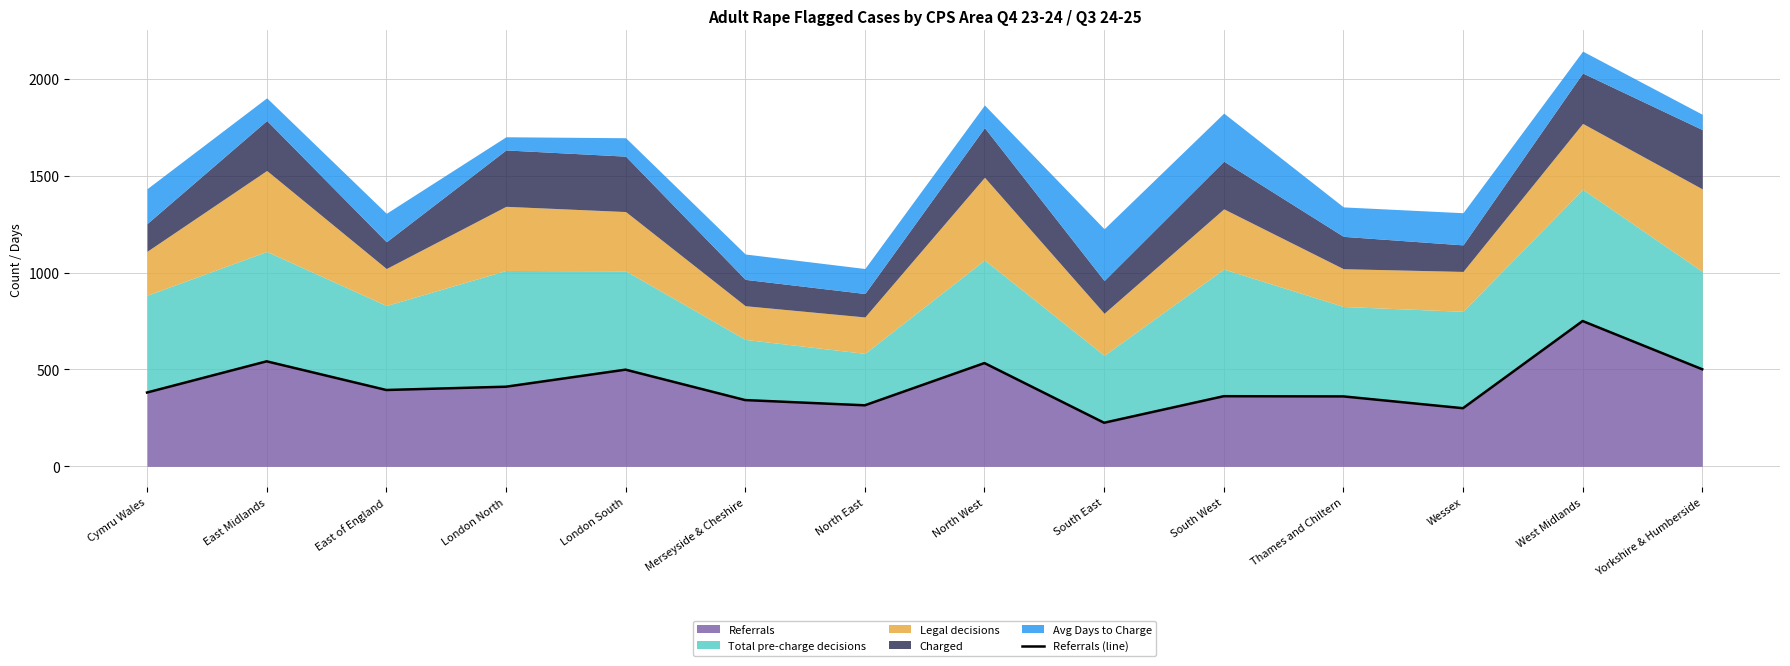

Where does the data first go above 394?

East Midlands